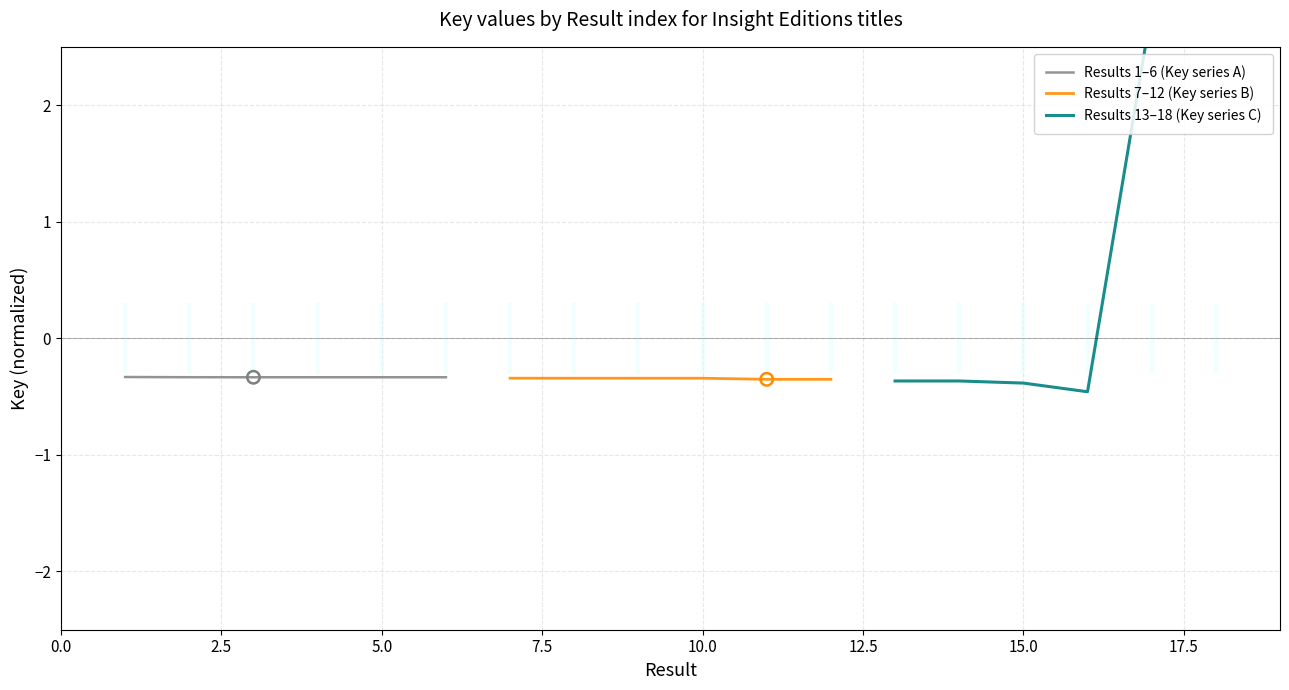

Which series reaches the maximum Y coordinate?

Results 13–18 (Key series C)